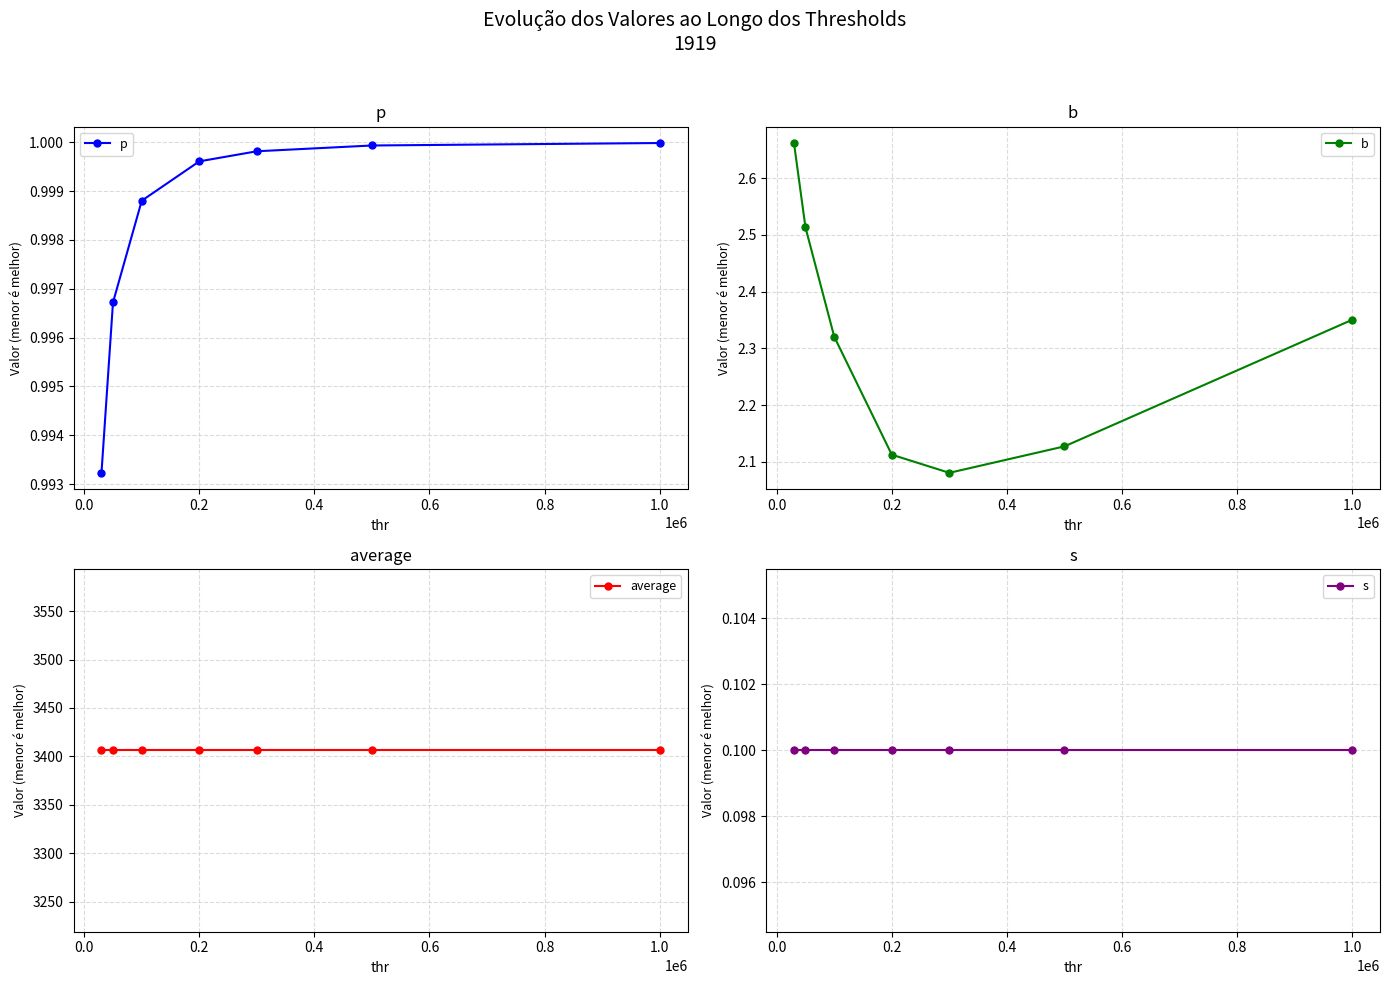

True or false: p has more than 2 interior local peaks.

False